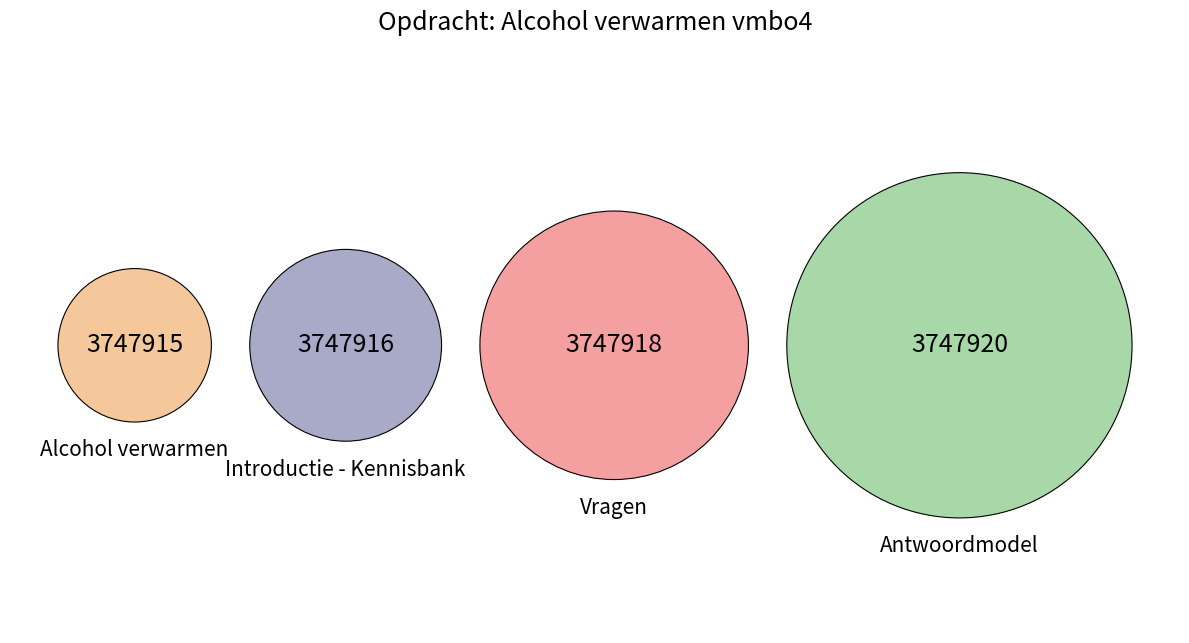

What is the largest slice in the pie chart?

Antwoordmodel